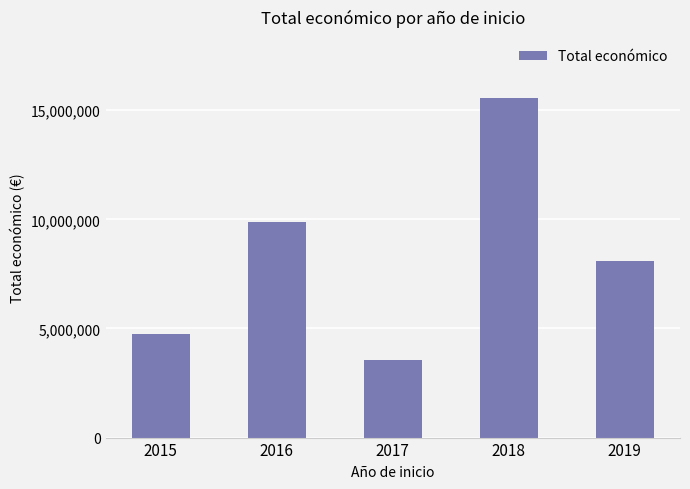

Rank the categories by value from lowest to highest.

2017, 2015, 2019, 2016, 2018